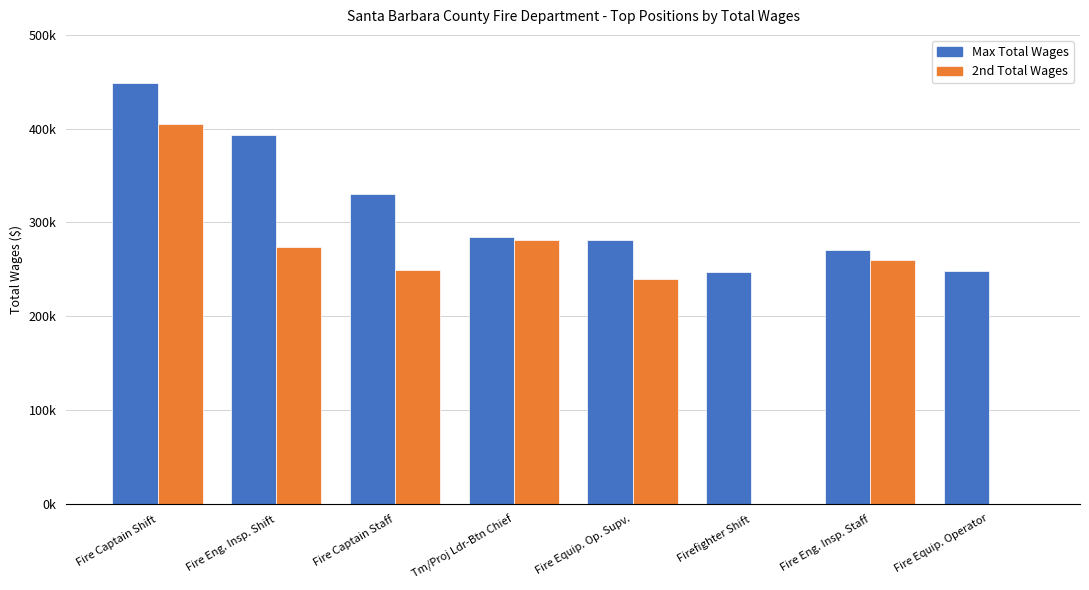

At how many categories does at least one series exceed 225101?

8